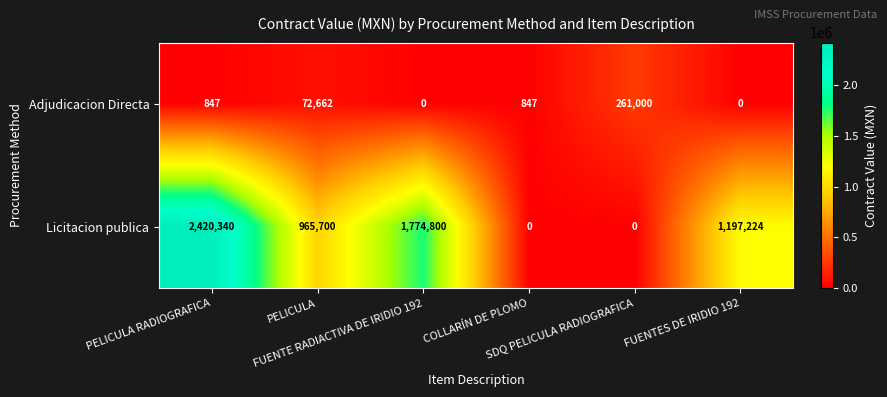

At COLLARÍN DE PLOMO, list the series in order from smallest to largest.

Licitacion publica, Adjudicacion Directa